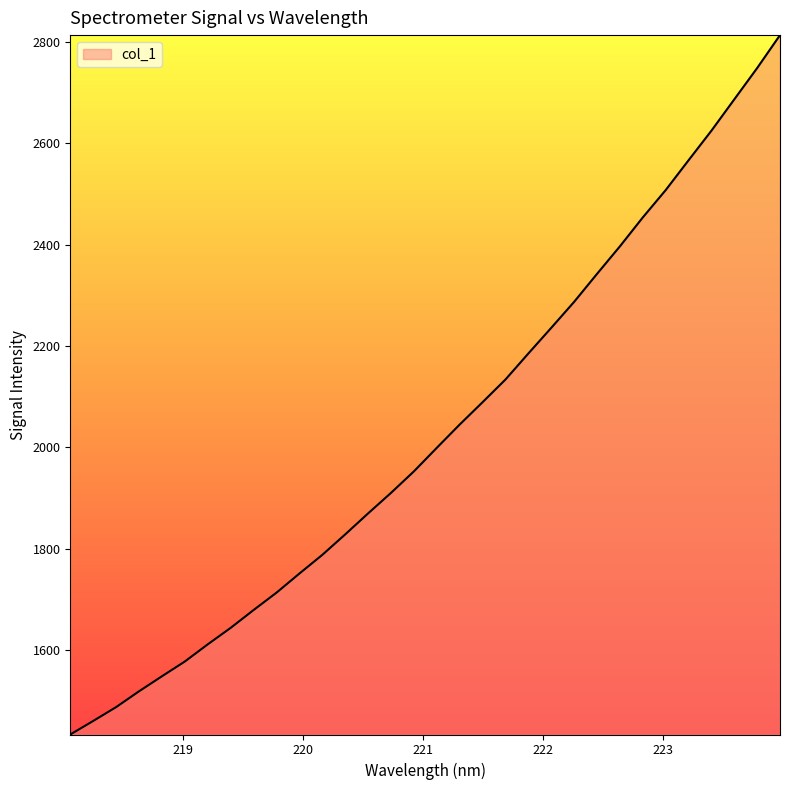

What is the difference between the maximum and minimum values?

1380.8